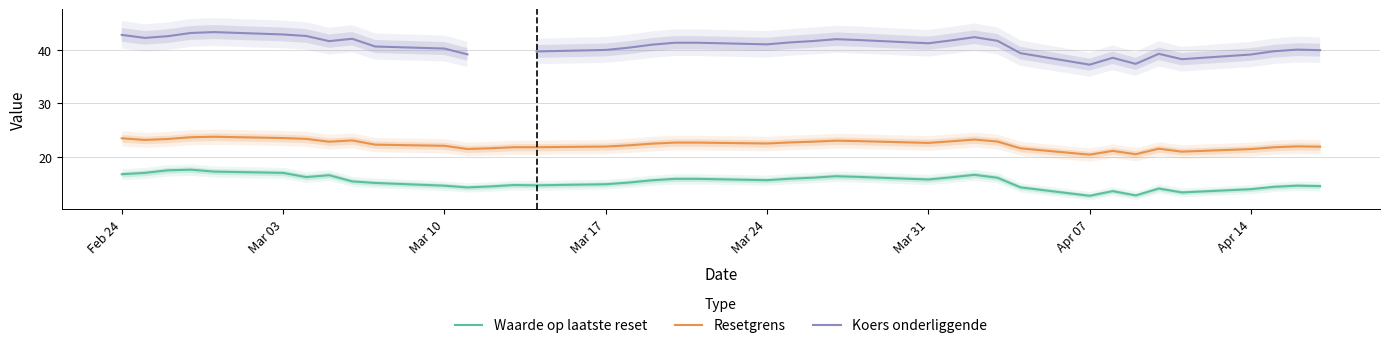

Rank the series by their maximum value, from lowest to highest.

Waarde op laatste reset, Resetgrens, Koers onderliggende